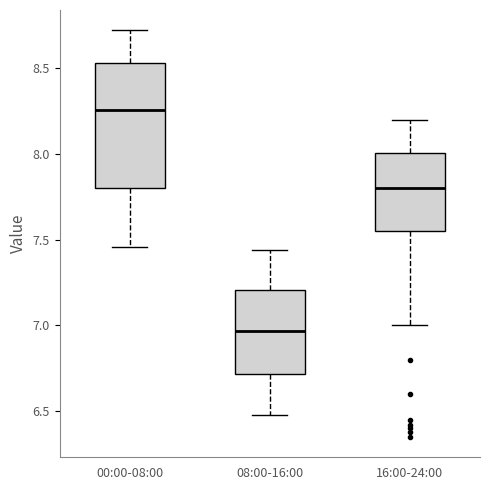

Which box has the highest median line?

00:00-08:00